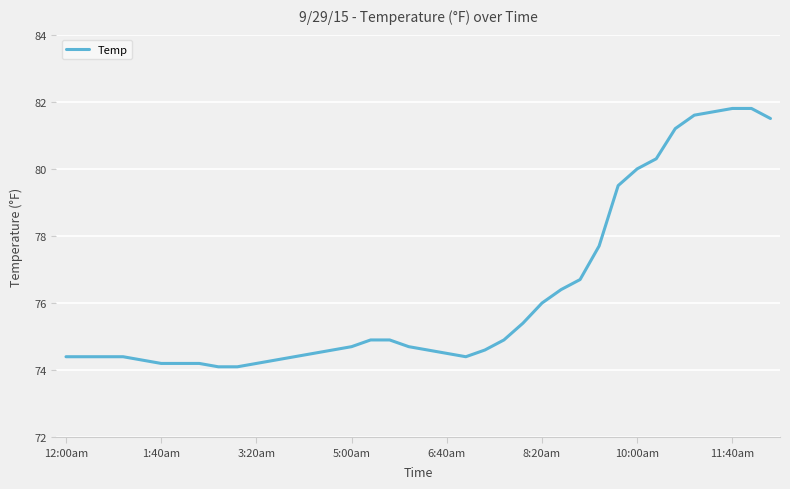

Reading left to right, list all the values displayed in this chart.

74.4	74.4	74.4	74.4	74.3	74.2	74.2	74.2	74.1	74.1	74.2	74.3	74.4	74.5	74.6	74.7	74.9	74.9	74.7	74.6	74.5	74.4	74.6	74.9	75.4	76.0	76.4	76.7	77.7	79.5	80.0	80.3	81.2	81.6	81.7	81.8	81.8	81.5